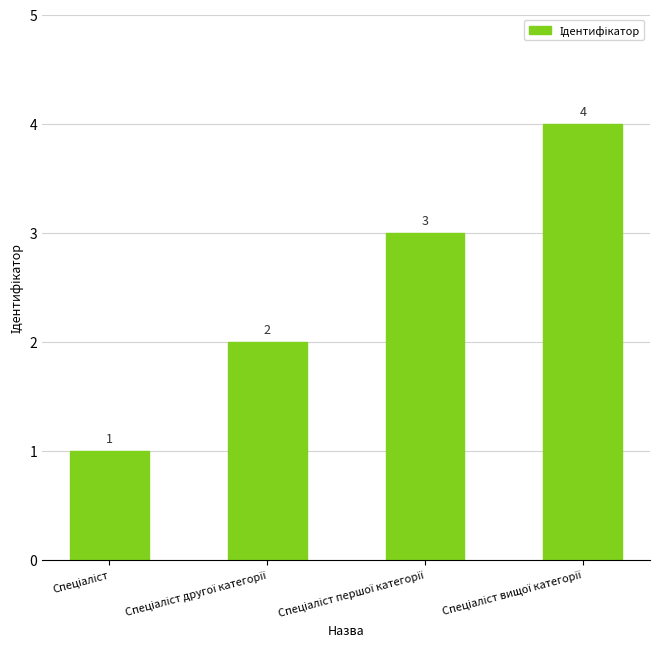

Count the values in the range 2 to 4.

3